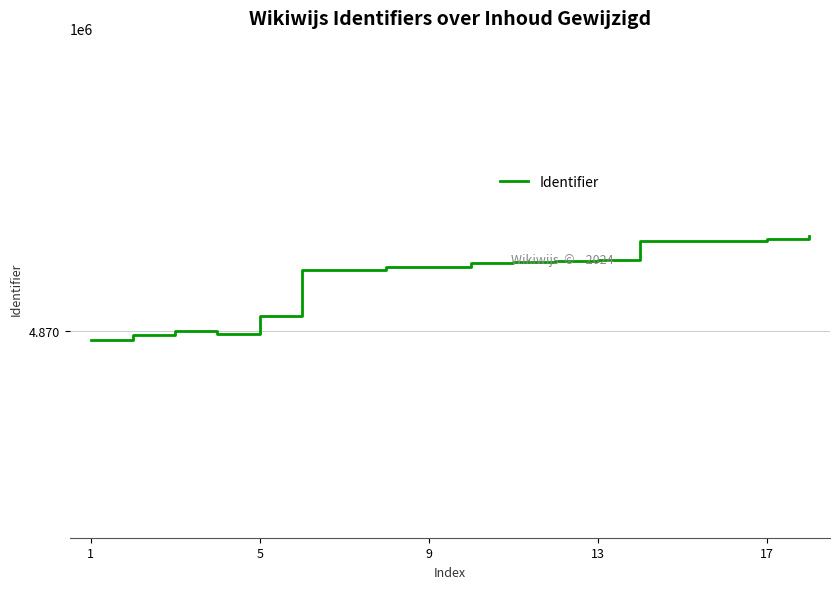

Does the chart have visible grid lines?

Yes